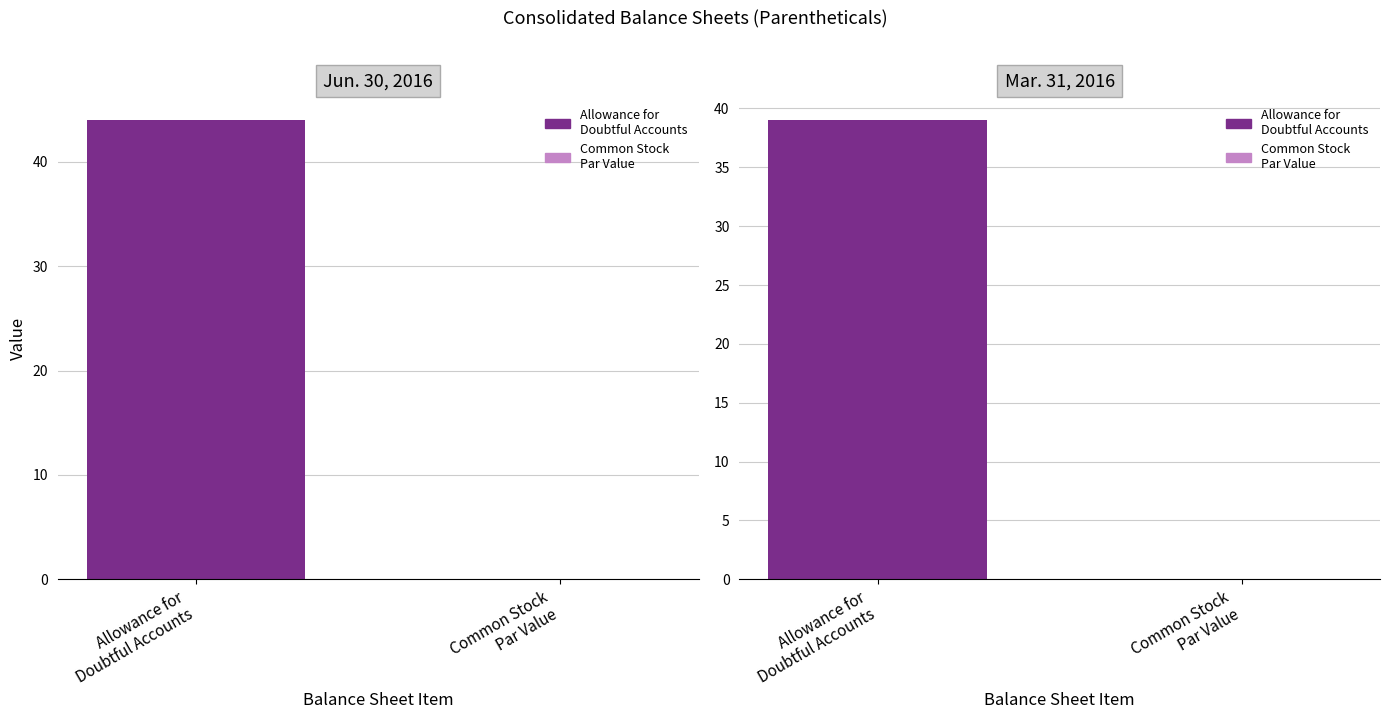

At which label is Mar. 31, 2016 closest to 19?

Common Stock
Par Value